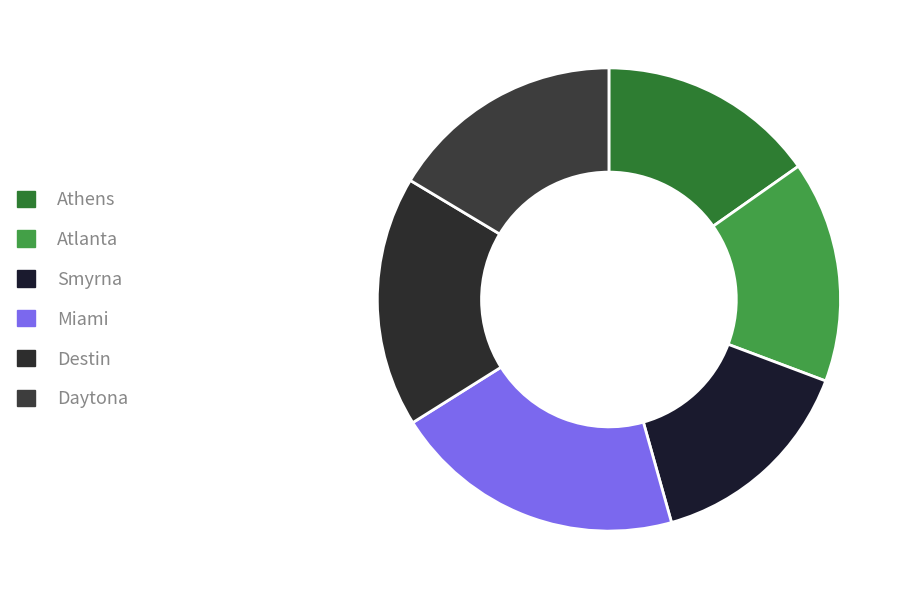

What is the change in value from Miami to Destin?

-63